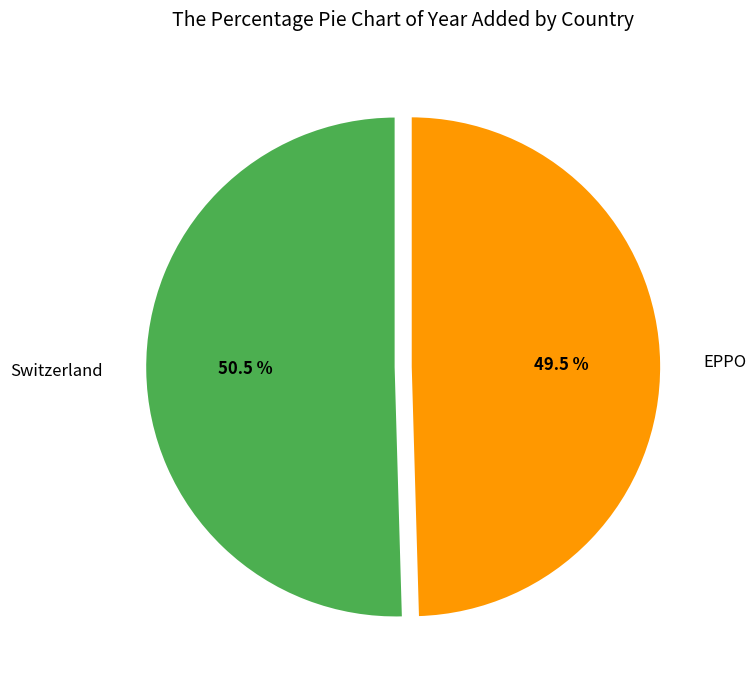

Does any single category account for the majority?

Yes